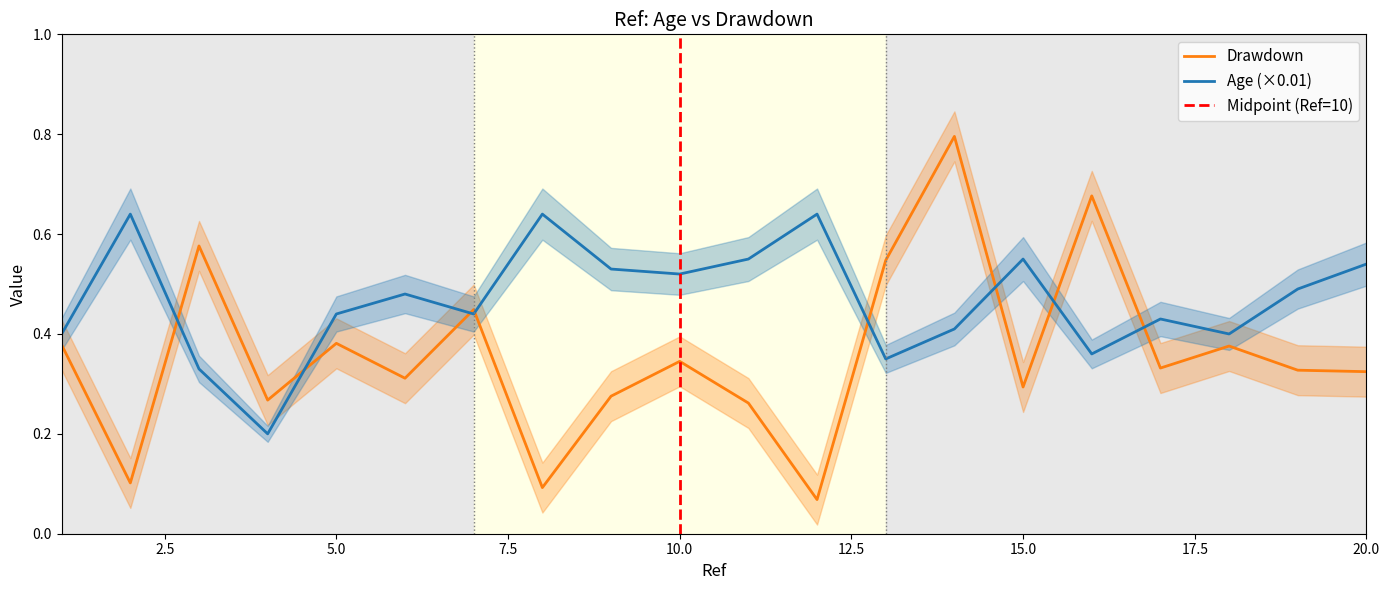

After their last crossing, which series has the higher values: Age or Drawdown?

Age